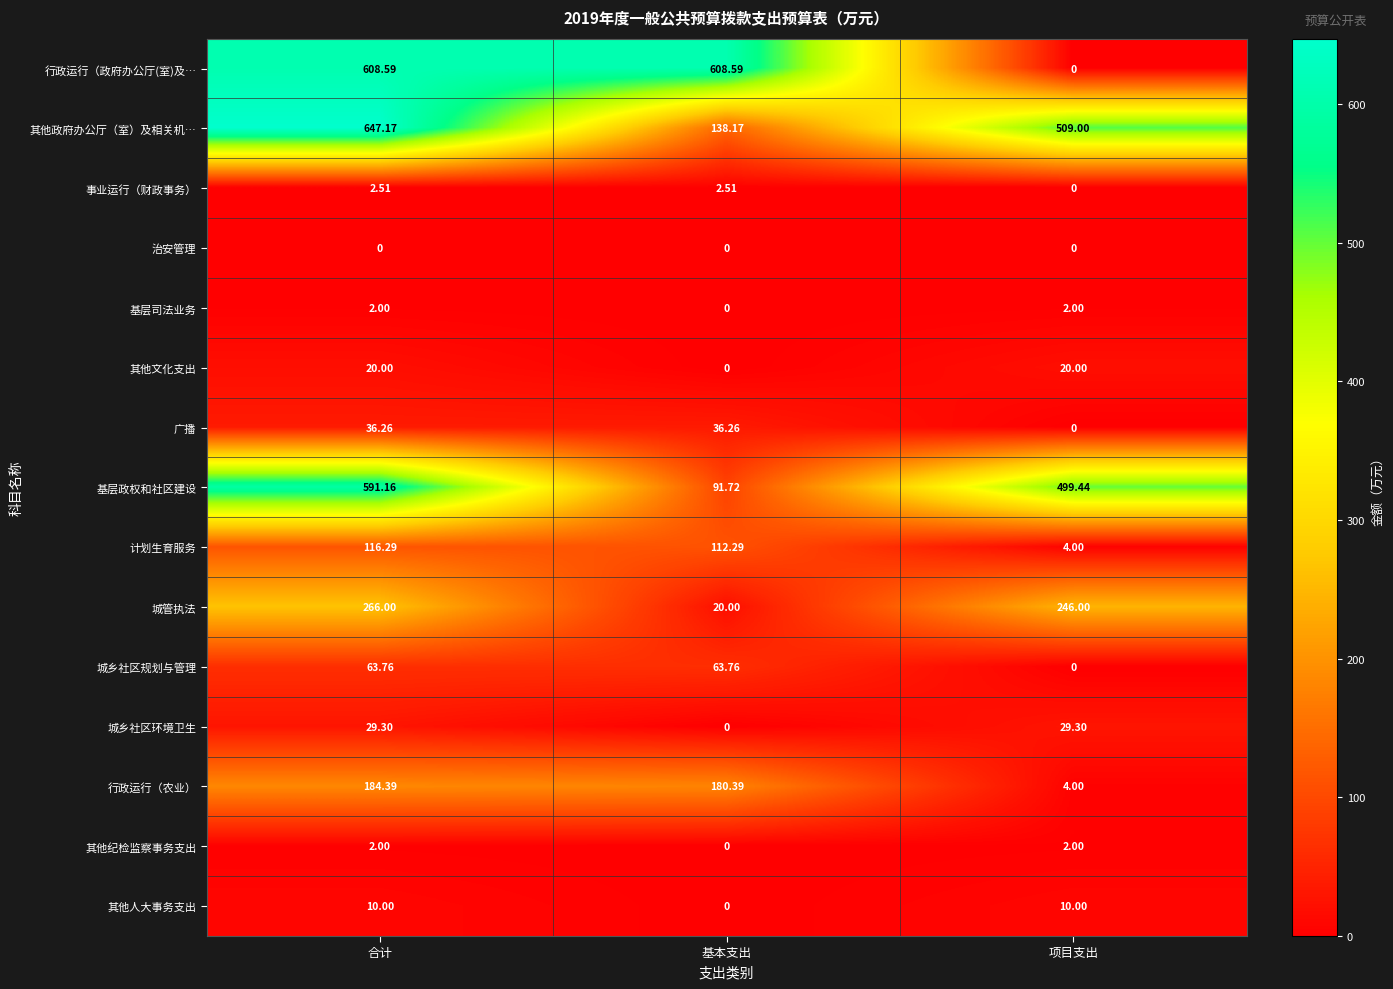

How many values in 基层司法业务 are above zero?

2